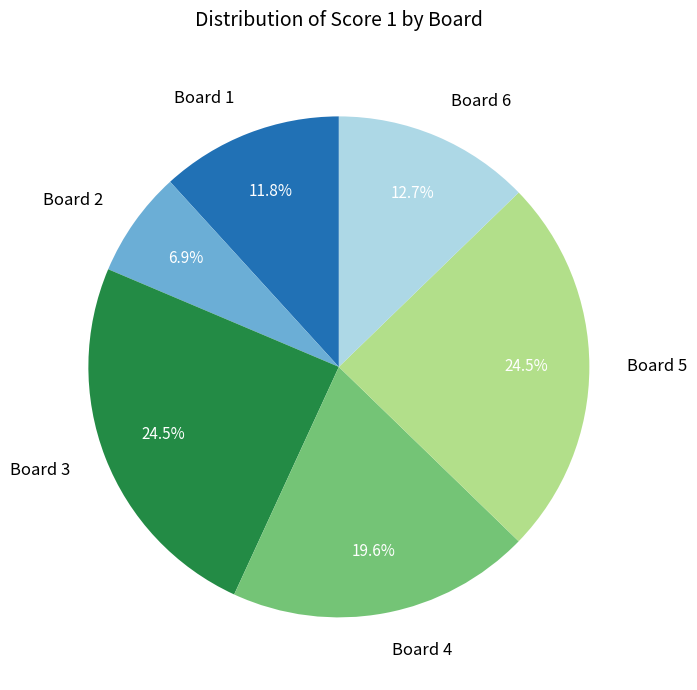

What is the smallest slice in the pie chart?

Board 2